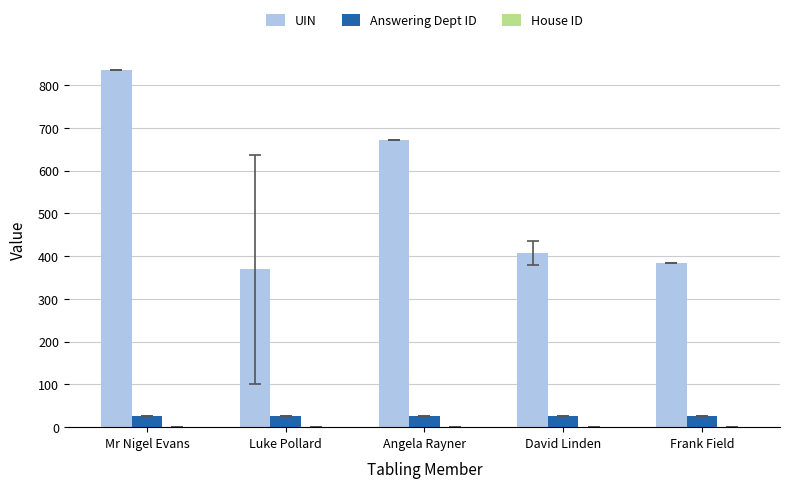

The value of UIN at Mr Nigel Evans is 836.0. True or false?

True